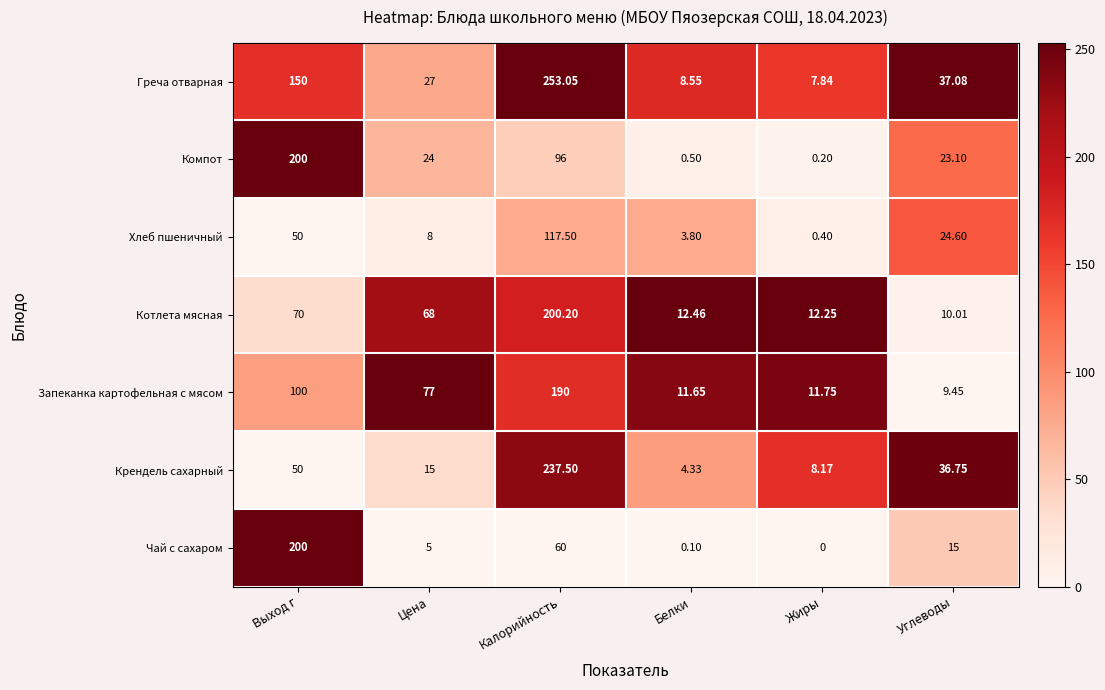

Rank the categories by Запеканка картофельная с мясом value from highest to lowest.

Калорийность, Выход г, Цена, Жиры, Белки, Углеводы